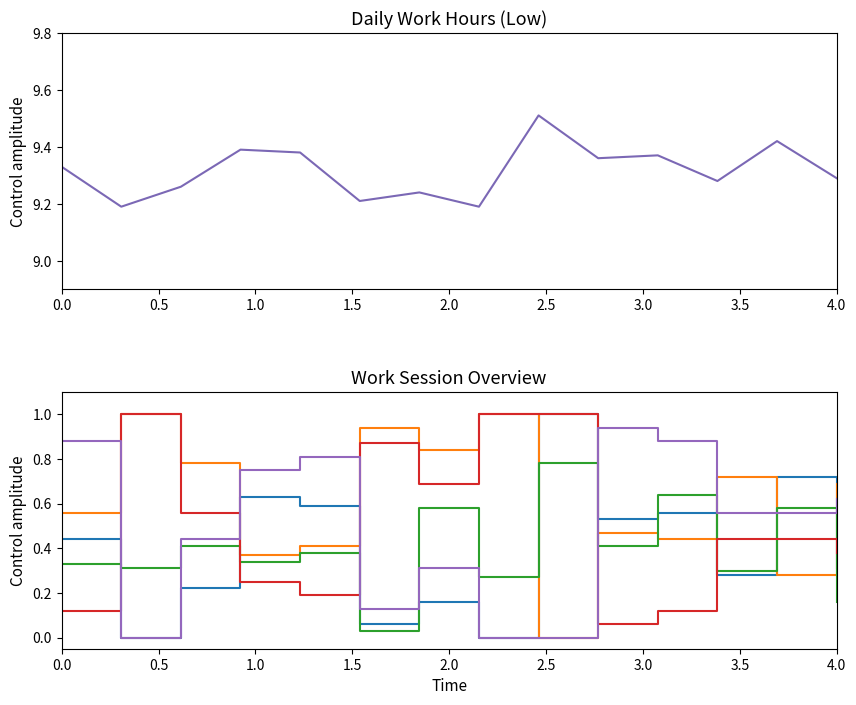

What is the total value across all series at 0.5?

11.5